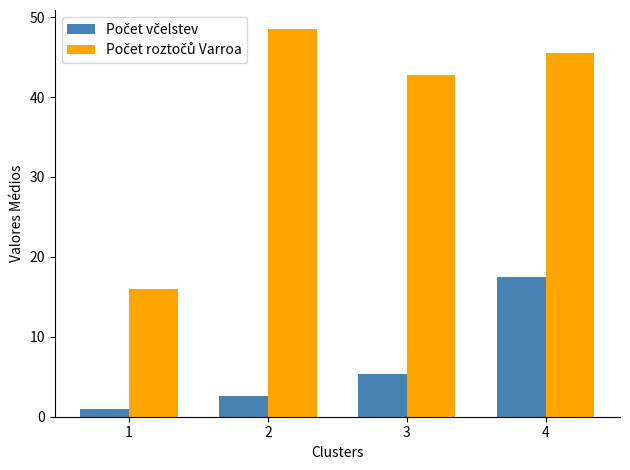

What is the maximum value shown in the chart?

48.5